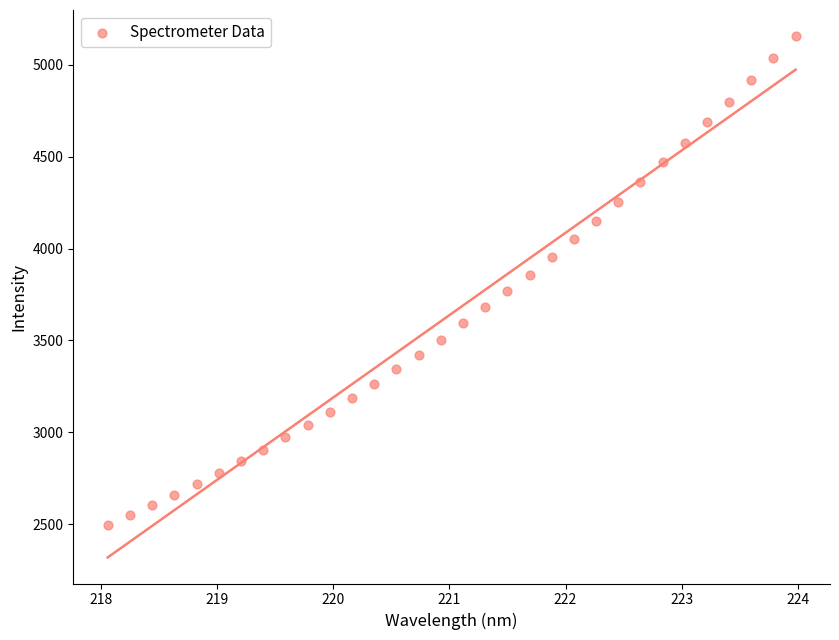

What is the range of Y values (max minus min)?

2660.3